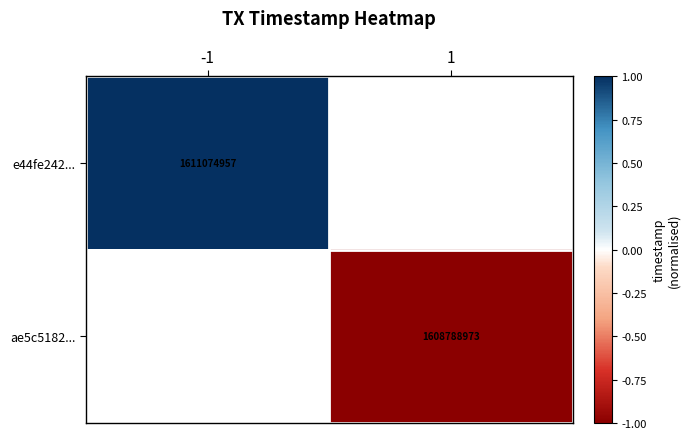

Is it true that ae5c5182... equals 1608788973 at 1?

True